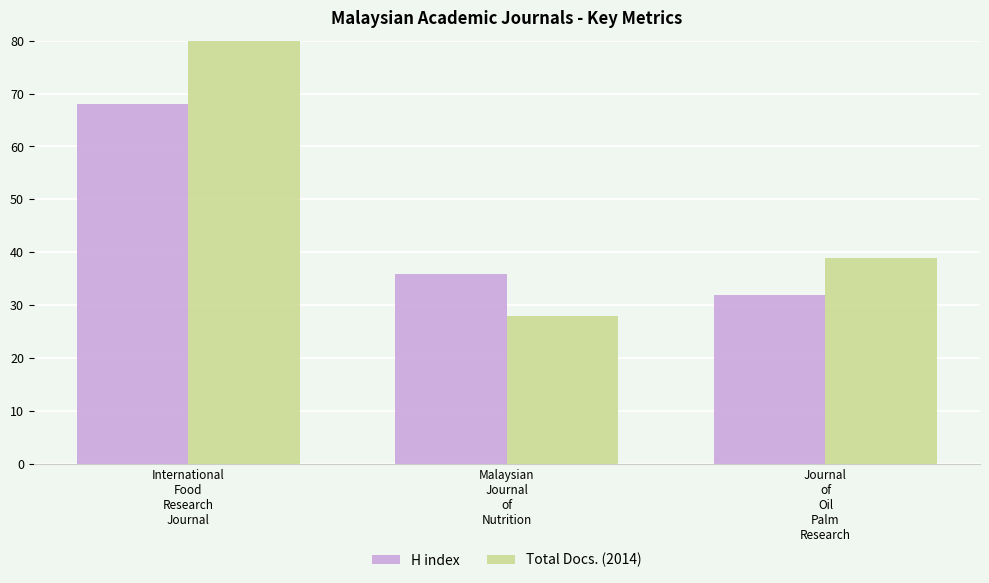

Is it true that Total Docs. (2014) equals 401 at International
Food
Research
Journal?

True